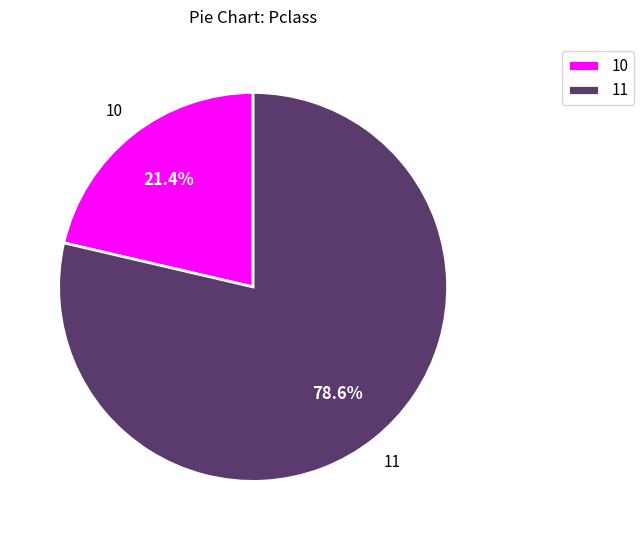

Which has a higher value, 11 or 10?

11